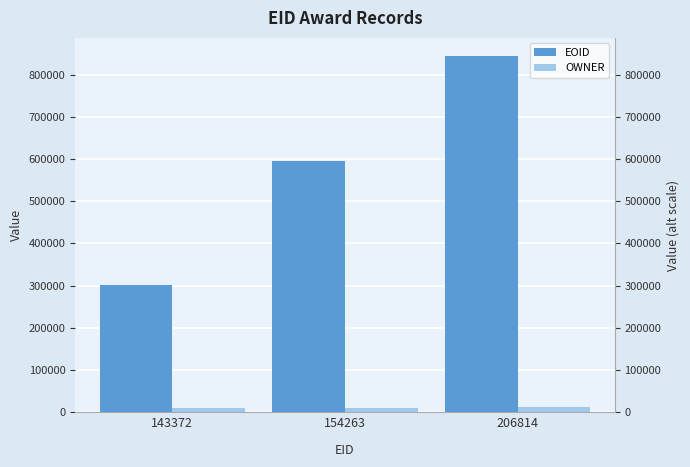

List the series in order of their peak value, lowest first.

OWNER, EOID